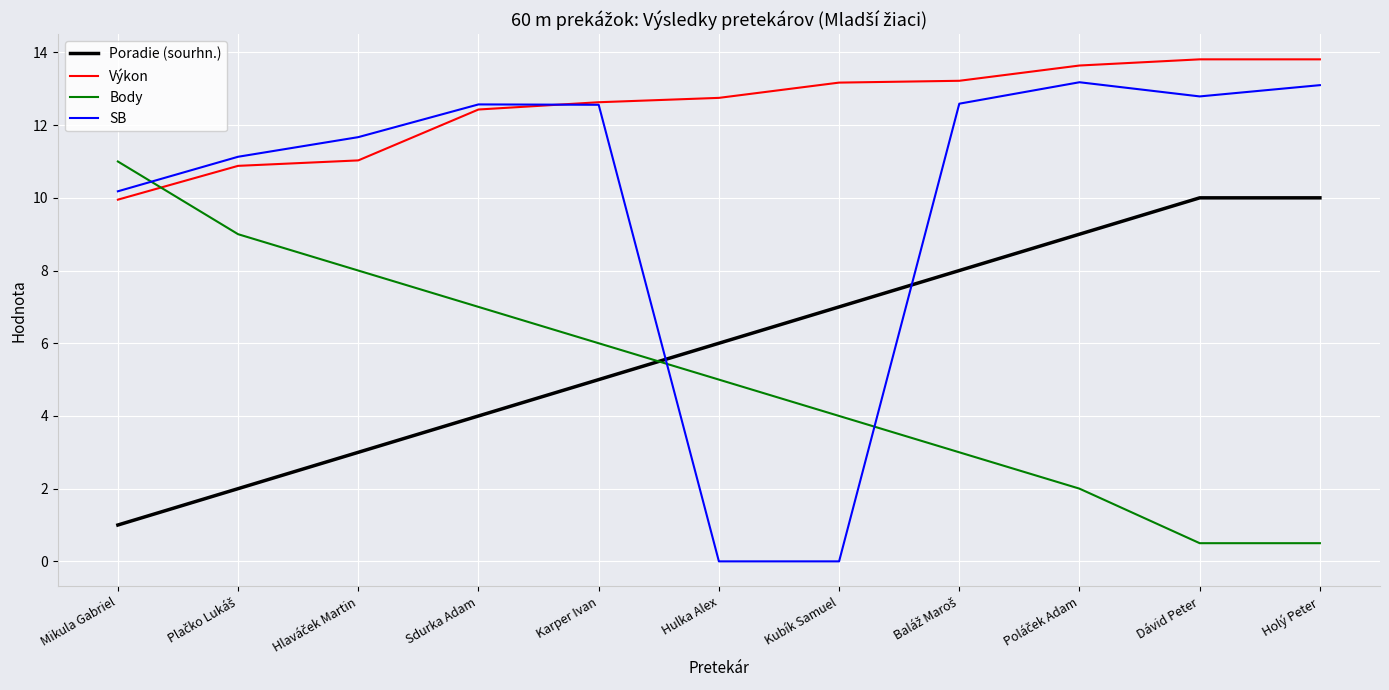

Rank the series at Sdurka Adam from lowest to highest value.

Poradie (sourhn.), Body, Výkon, SB